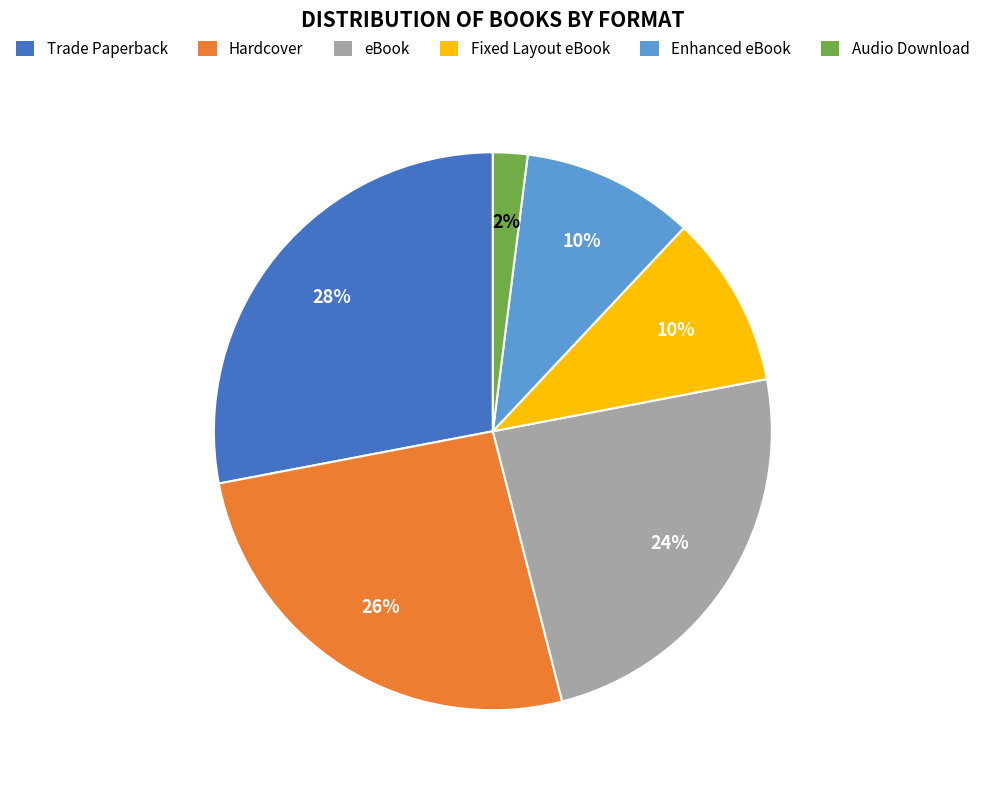

Which has a higher value, Trade Paperback or Hardcover?

Trade Paperback